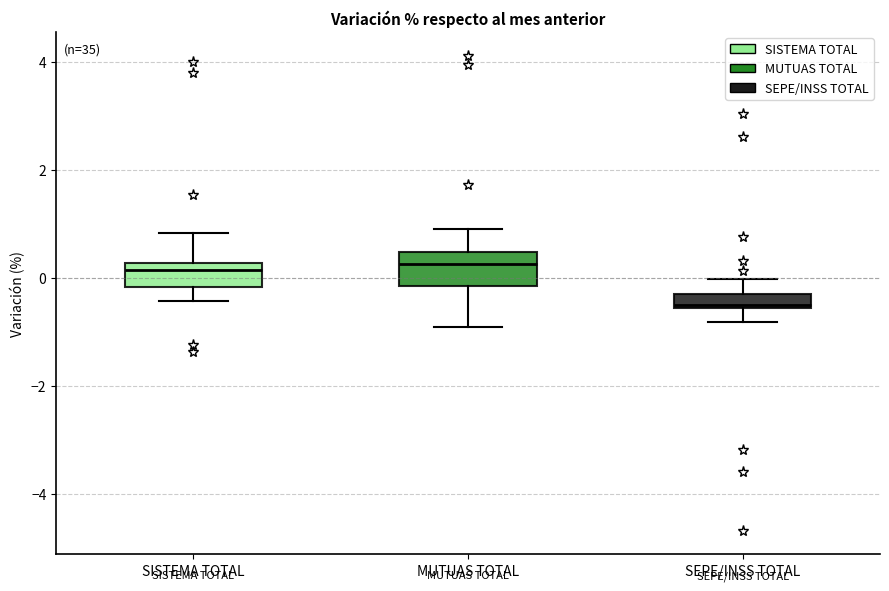

Where is the lower edge of the box for SISTEMA TOTAL on the y-axis? The values are not printed on the chart, so give them approximately, as read against the axis.

-0.2